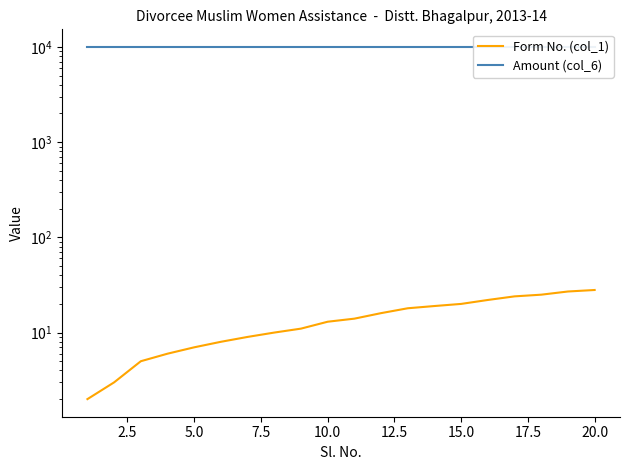

How many lines are shown in the chart?

2